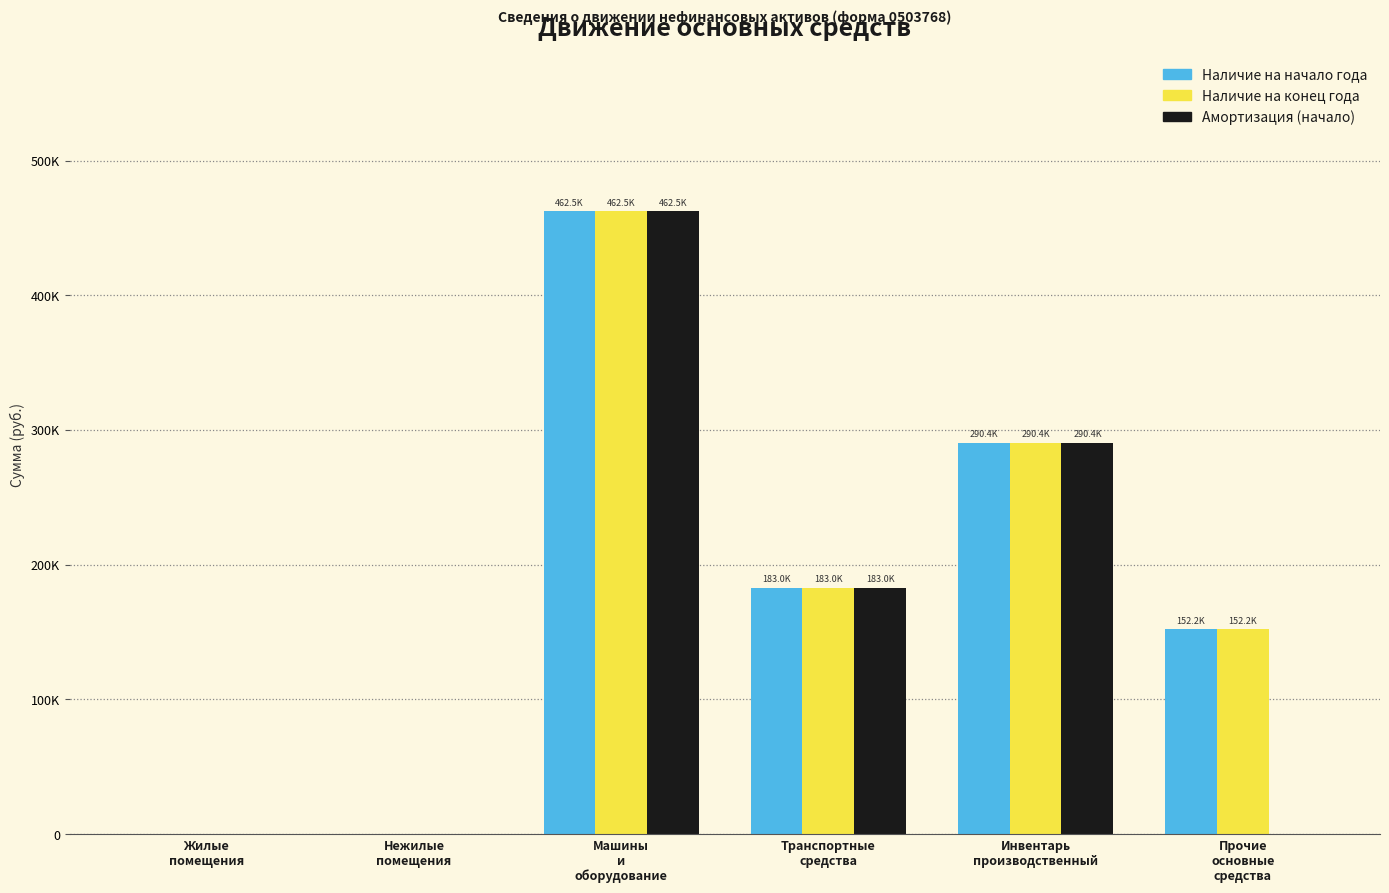

What is the label of the 3rd bar from the left?

Машины
и
оборудование